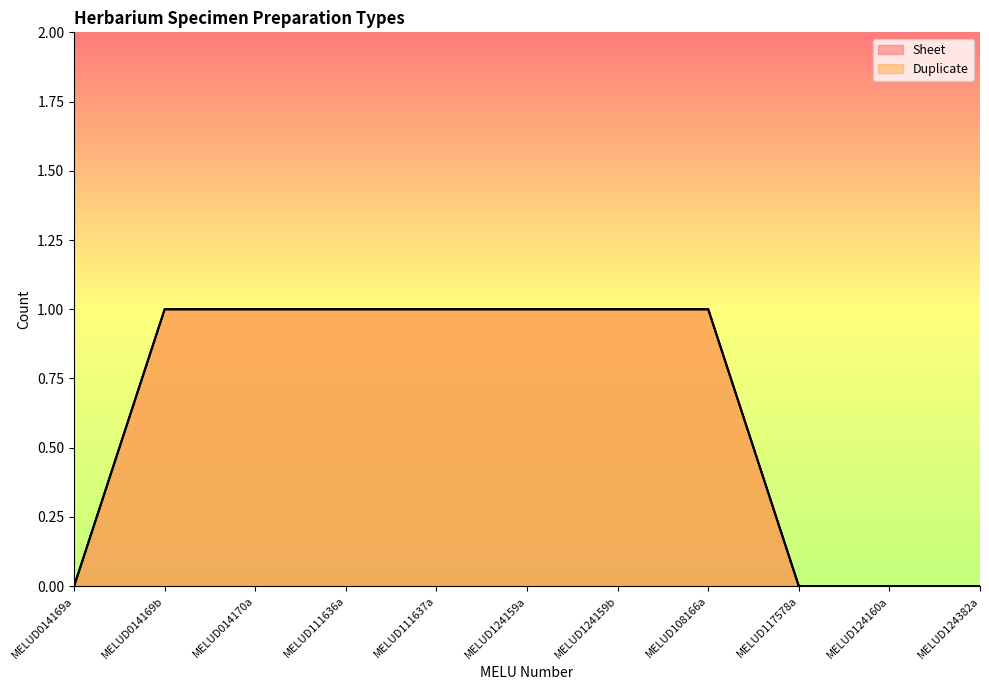

The value of Duplicate at MELUD111637a is 1. True or false?

False